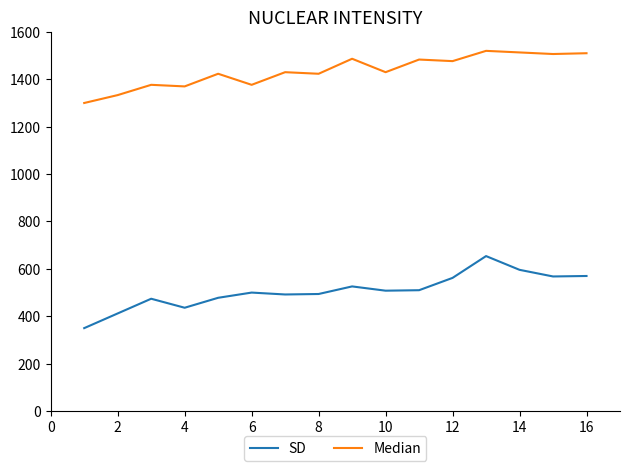

Does the chart display data point markers on the line(s)?

No